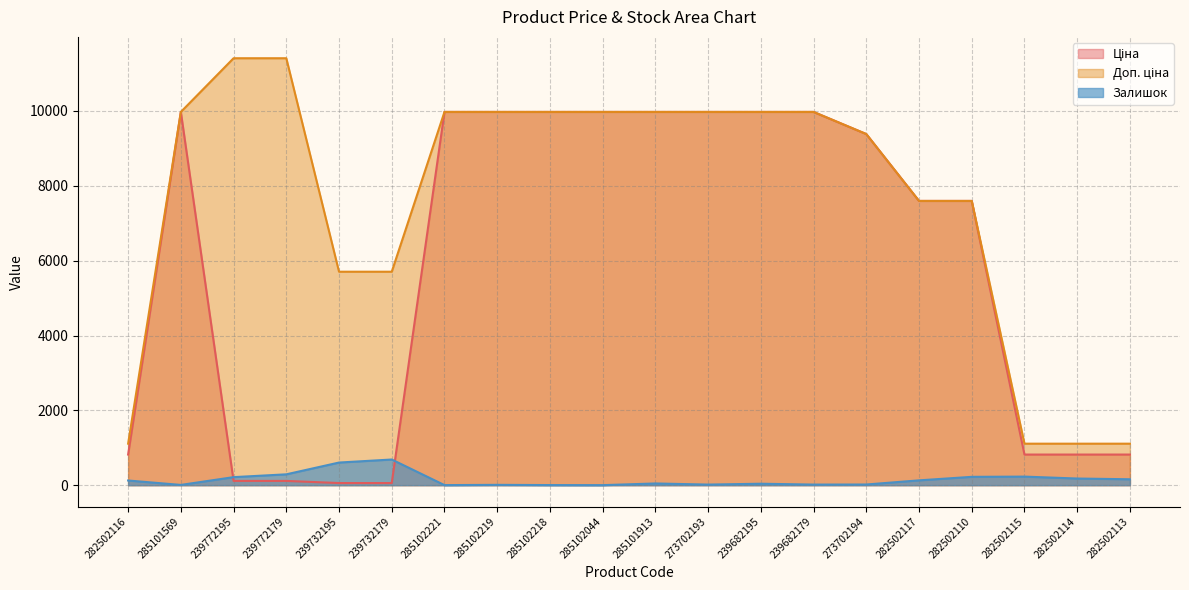

Is it true that Доп. ціна equals 7596.5 at 282502110?

True